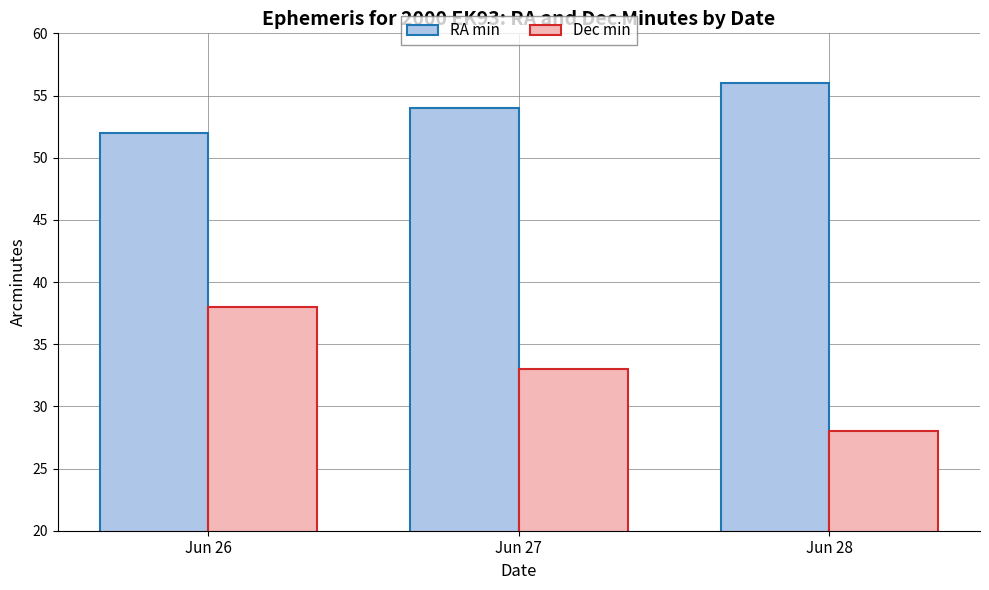

What is the difference between the highest and lowest values at Jun 28?

28